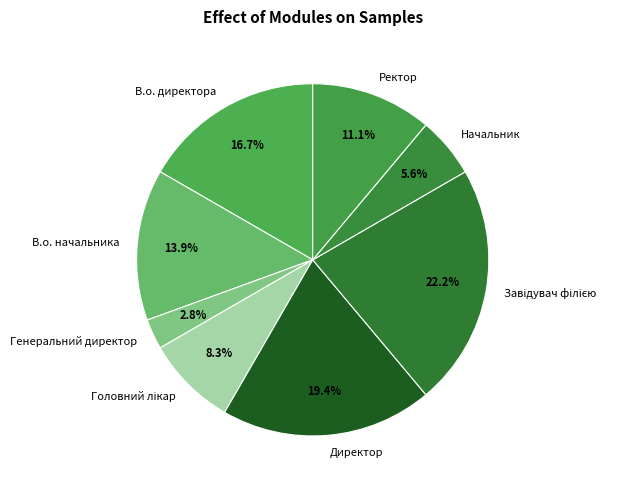

Which slice is the smallest?

Генеральний директор